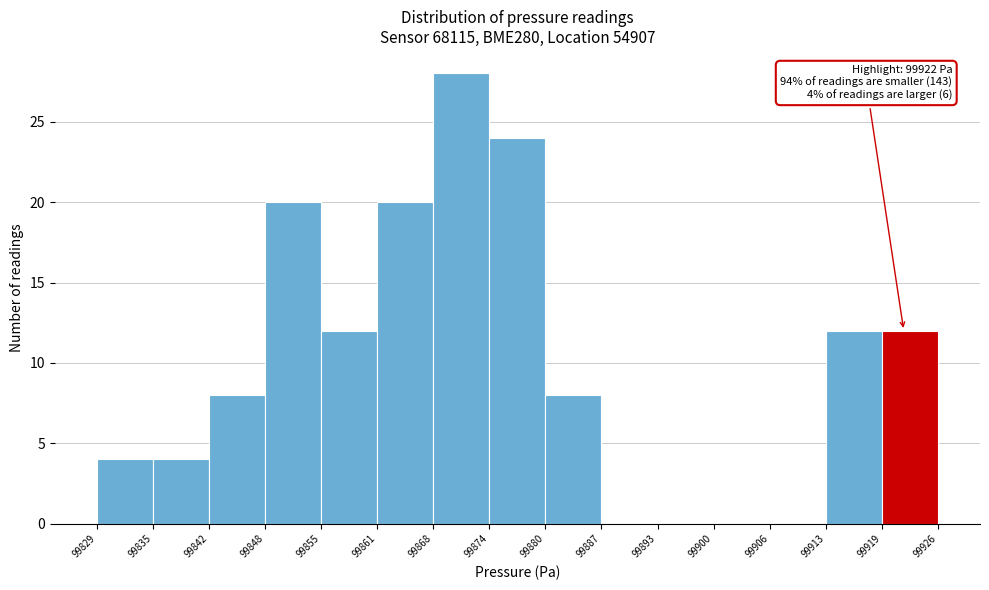

Which range on the x-axis has the tallest bar?

99868 to 99874